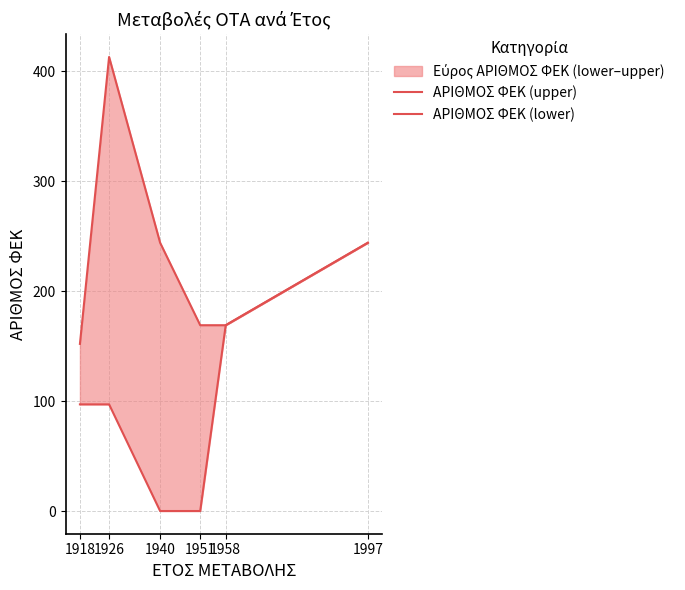

What is the value of the ΑΡΙΘΜΟΣ ΦΕΚ (lower) point at the 5th from the left?

169